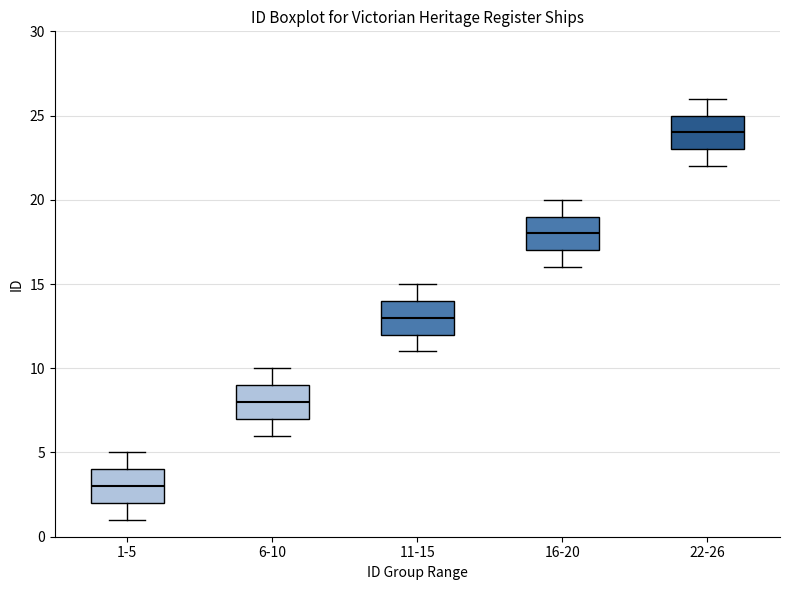

Reading left to right, read every box against the y-axis: the position of its median line, the range the box covers, and the ends of its whiskers. The values are not printed on the chart, so give them approximately, as read against the axis.

1-5: median 3, box 2 to 4, whiskers 1 to 5
6-10: median 8, box 7 to 9, whiskers 6 to 10
11-15: median 13, box 12 to 14, whiskers 11 to 15
16-20: median 18, box 17 to 19, whiskers 16 to 20
22-26: median 24, box 23 to 25, whiskers 22 to 26